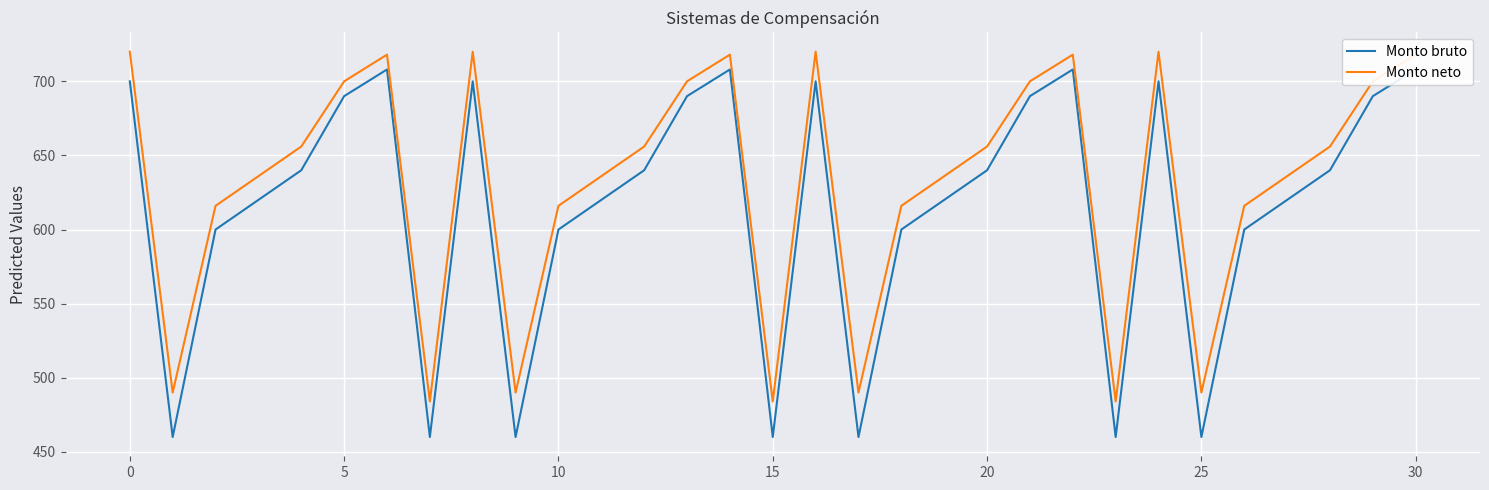

What is the approximate value of Monto neto at 17, to the nearest 10?

490